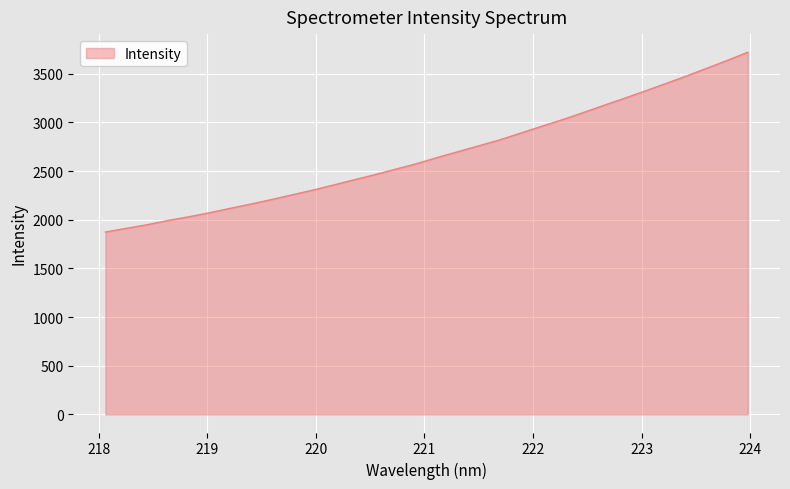

What is the difference between the maximum and minimum values?

1846.7